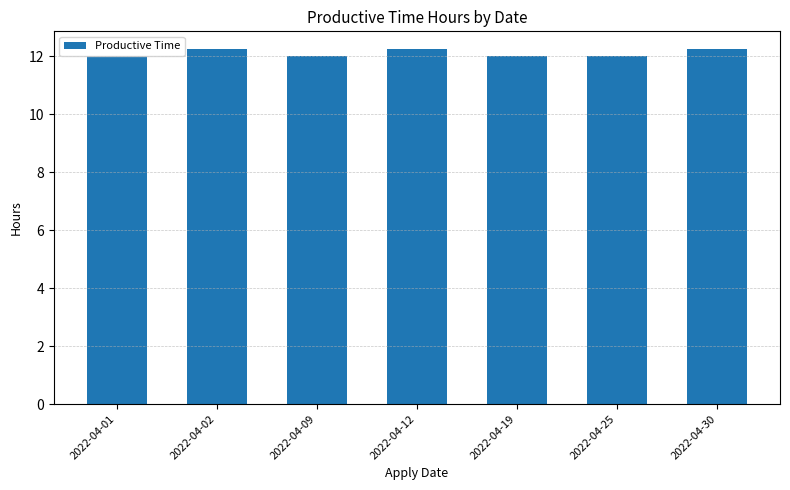

Which has a higher value, 2022-04-25 or 2022-04-30?

2022-04-30